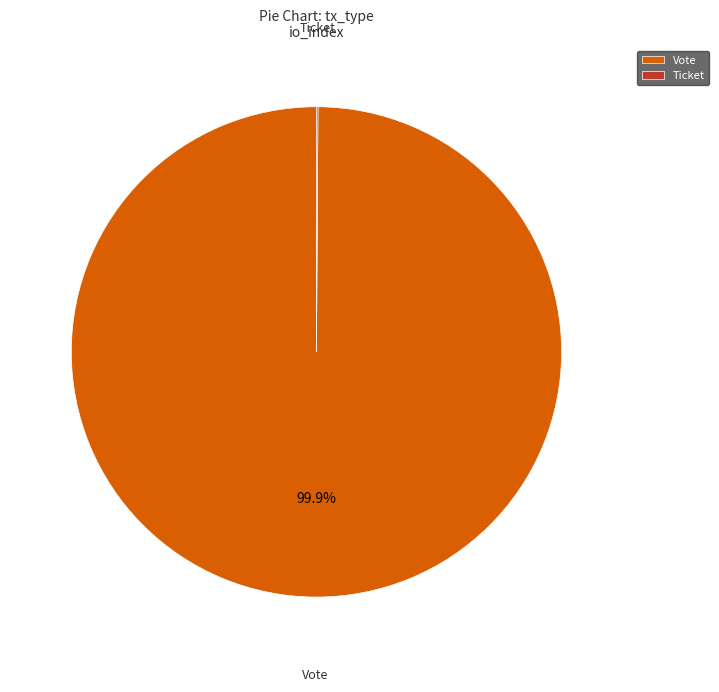

To the nearest percent, what percentage of the pie is Vote?

100%